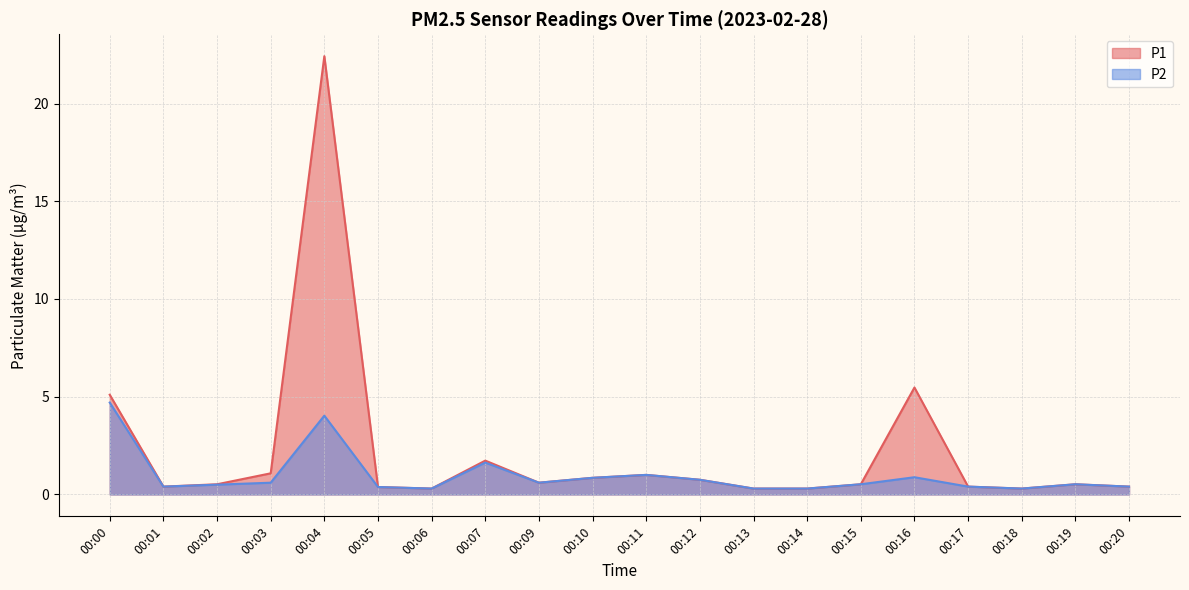

Rank the categories by P1 value from lowest to highest.

00:06, 00:13, 00:14, 00:18, 00:05, 00:01, 00:17, 00:20, 00:02, 00:15, 00:19, 00:09, 00:12, 00:10, 00:11, 00:03, 00:07, 00:00, 00:16, 00:04